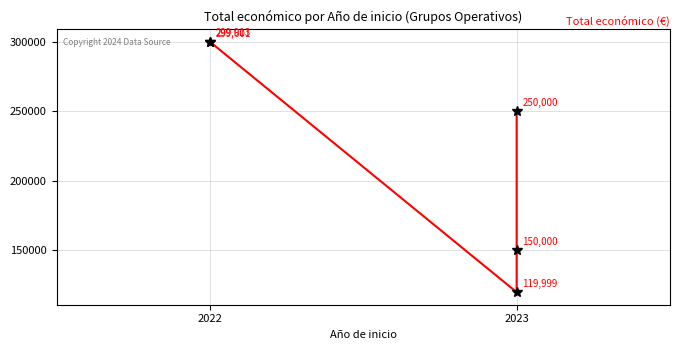

What is the sum of all values?

1119513